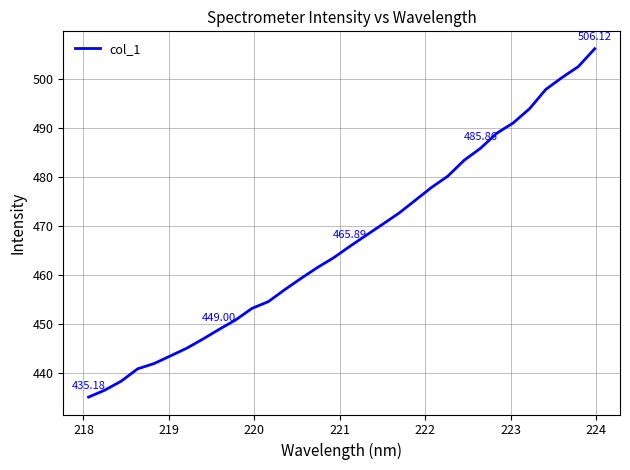

How many lines are shown in the chart?

1